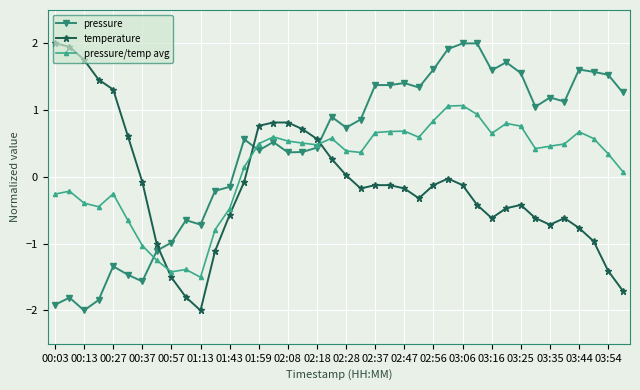

What are all the series names shown in the legend?

pressure, temperature, pressure/temp avg